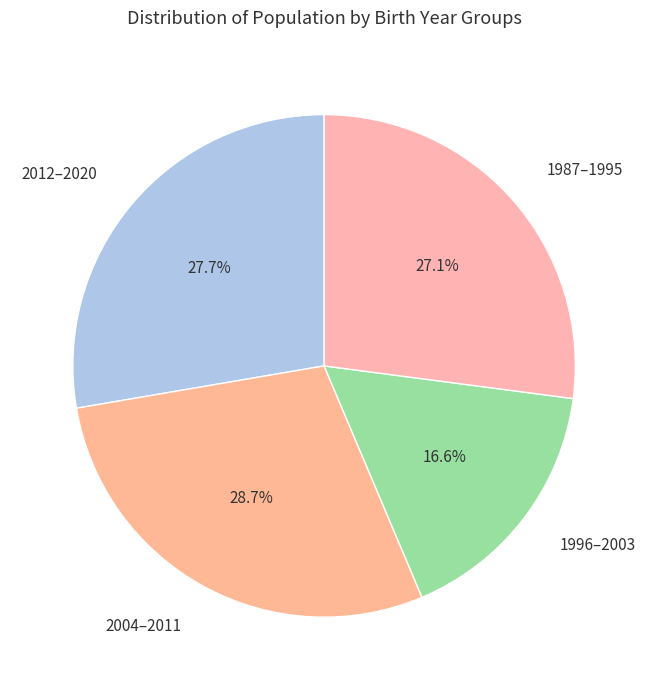

What is the ratio of the value at 2004–2011 to the value at 1996–2003?

1.7